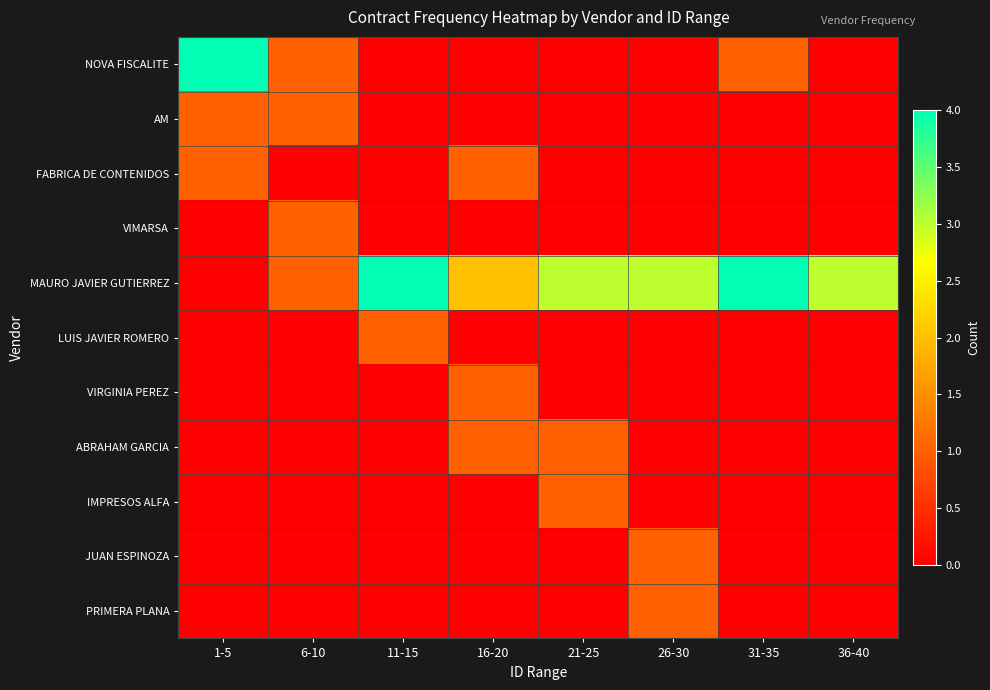

At how many categories does at least one series exceed 0?

8